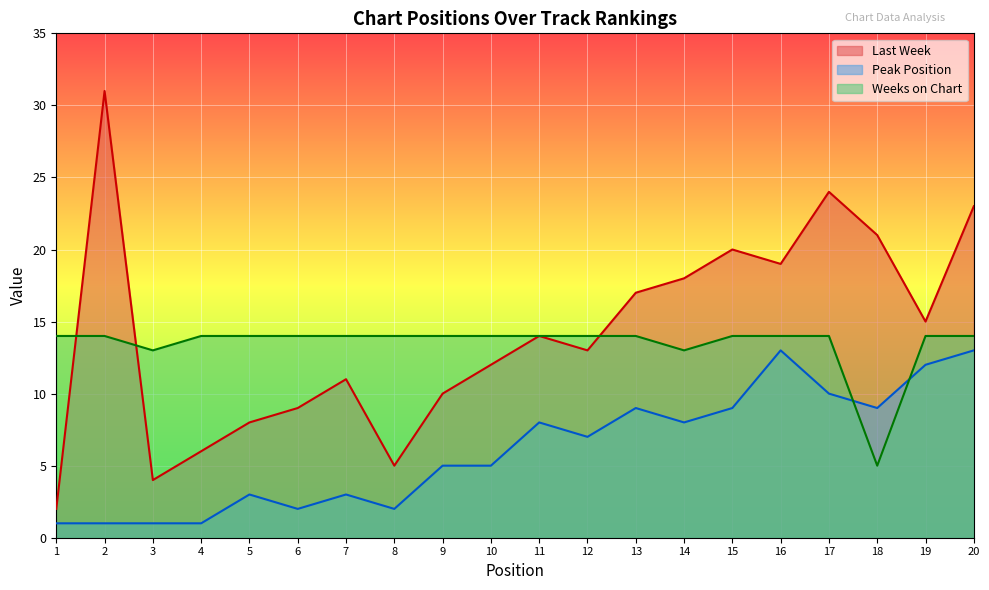

Count the Weeks on Chart values in the range 14 to 15.

17